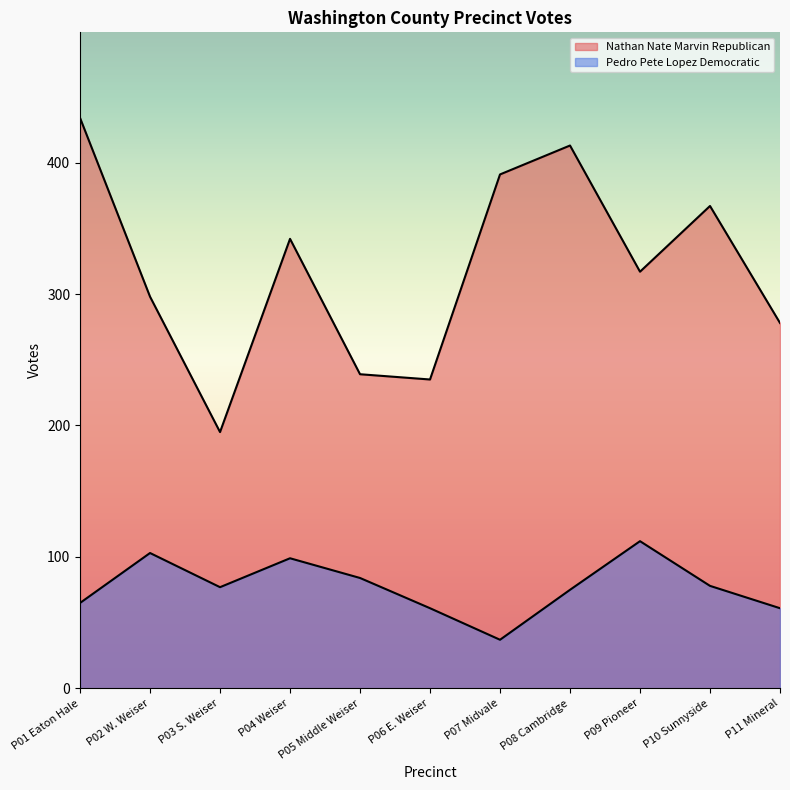

What is the average value of the Nathan Nate Marvin Republican series?

319